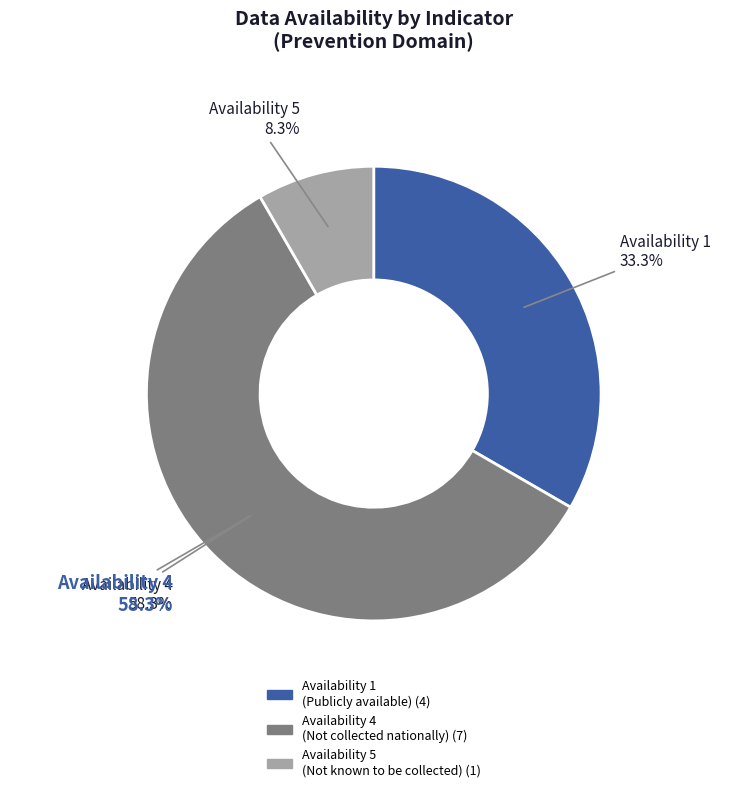

What portion of the pie excludes Health visitor 12 month review?

91.7%